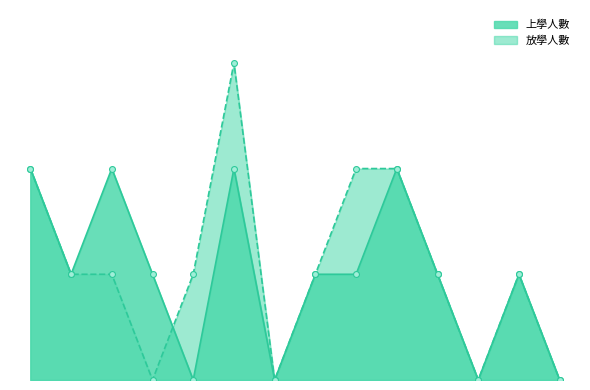

What is the total value across all series at 煙波飯店全家對面?

1